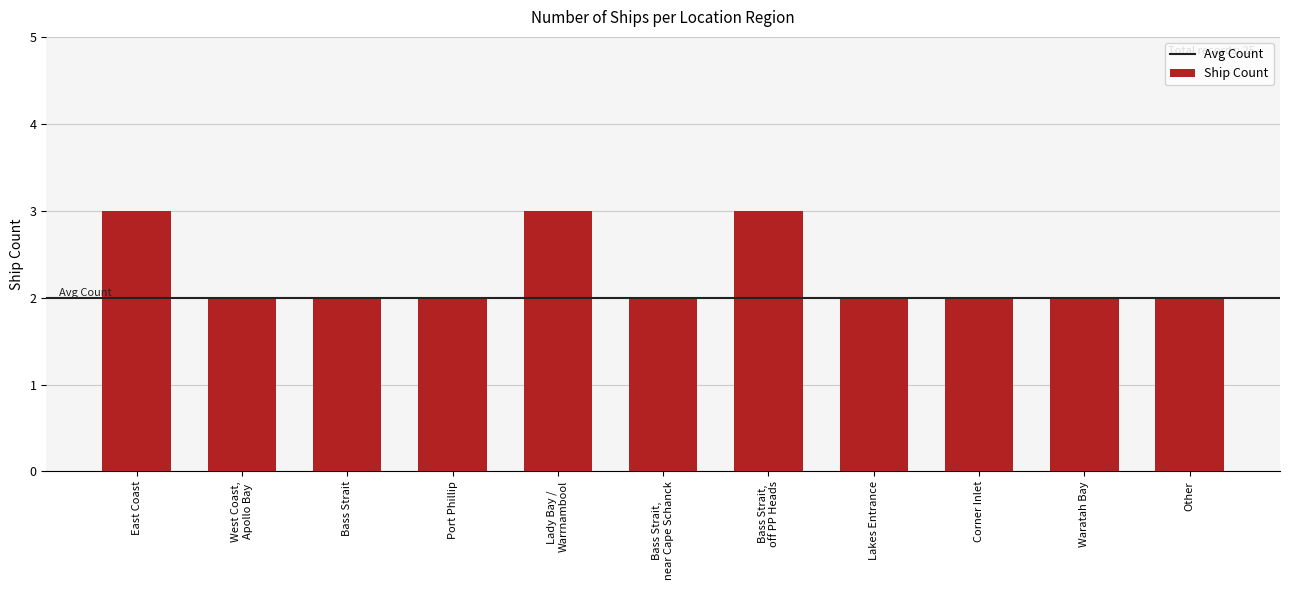

What is the ratio of the value at Port Phillip to the value at Waratah Bay?

1.0